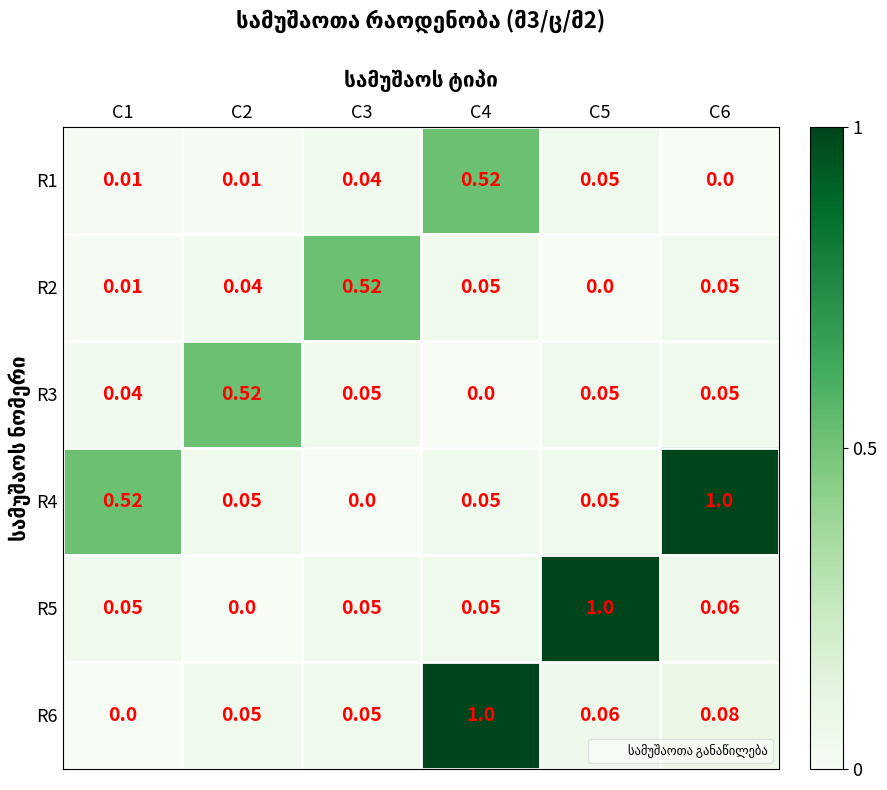

Is the value of R1 at C4 greater than the value of R3 at C1?

Yes